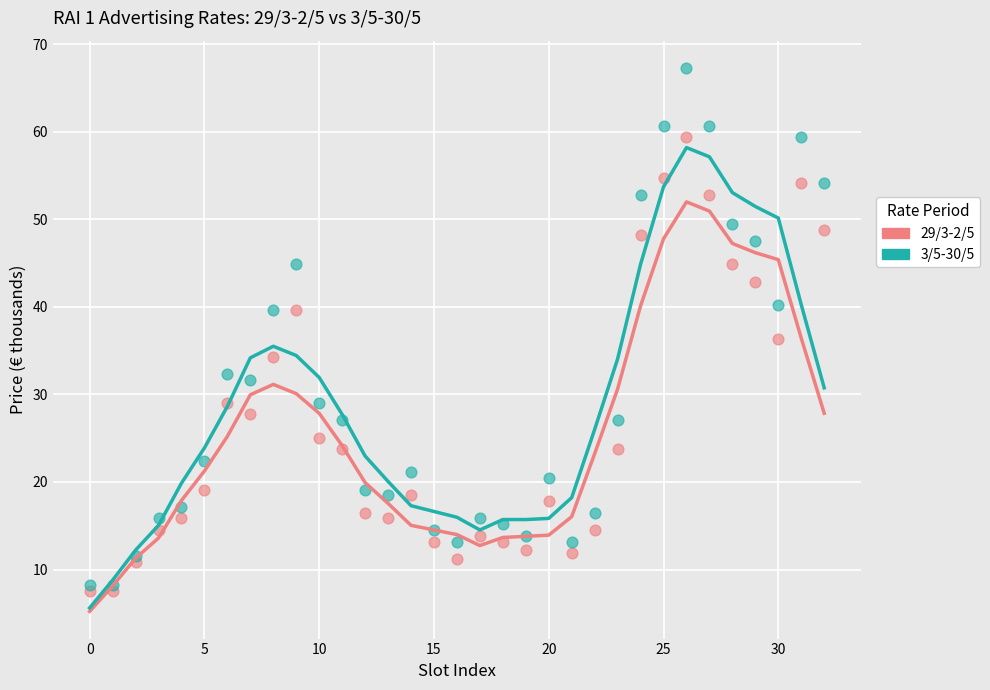

Across all series, what Y value is closest to 37?

36.3